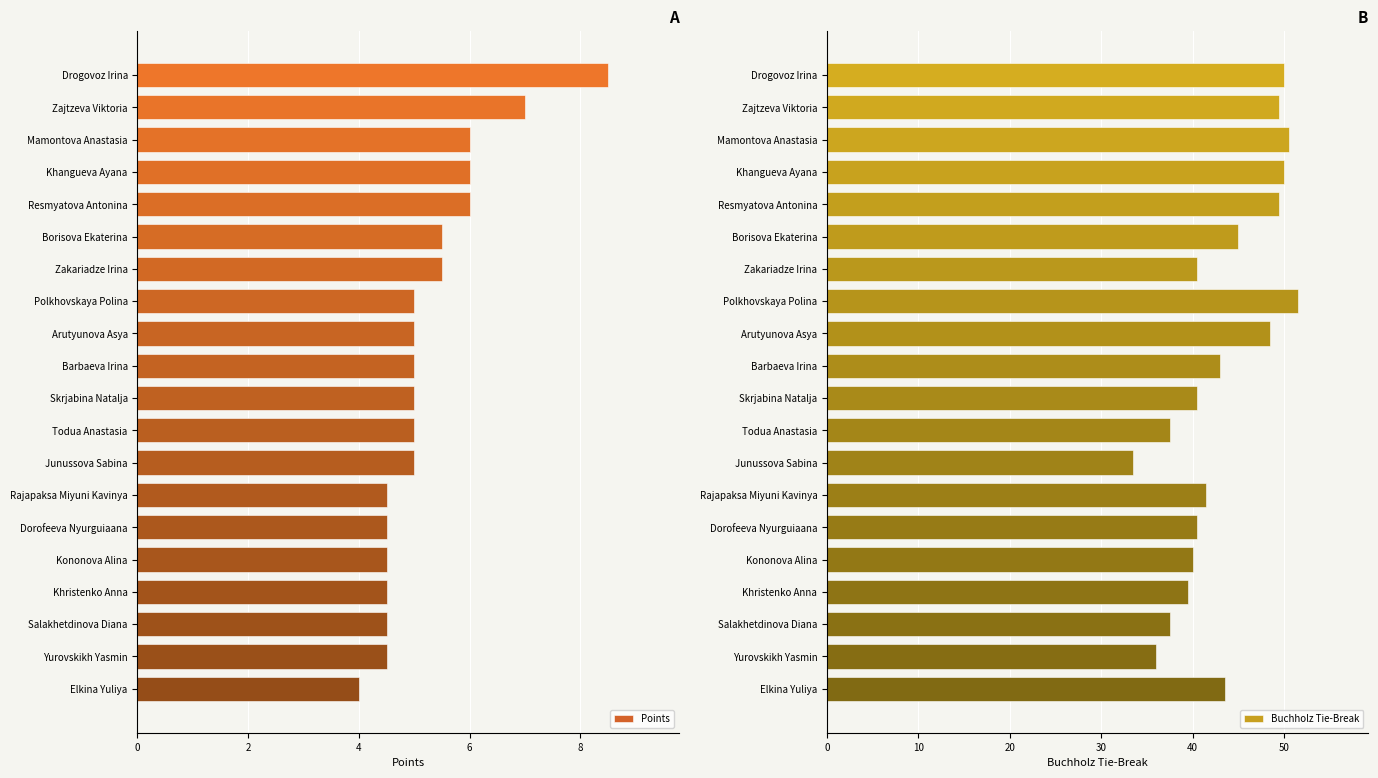

Reading left to right, extract all data points from this chart.

Points: 8.5	7.0	6.0	6.0	6.0	5.5	5.5	5.0	5.0	5.0	5.0	5.0	5.0	4.5	4.5	4.5	4.5	4.5	4.5	4.0
Buchholz Tie-Break: 50.0	49.5	50.5	50.0	49.5	45.0	40.5	51.5	48.5	43.0	40.5	37.5	33.5	41.5	40.5	40.0	39.5	37.5	36.0	43.5